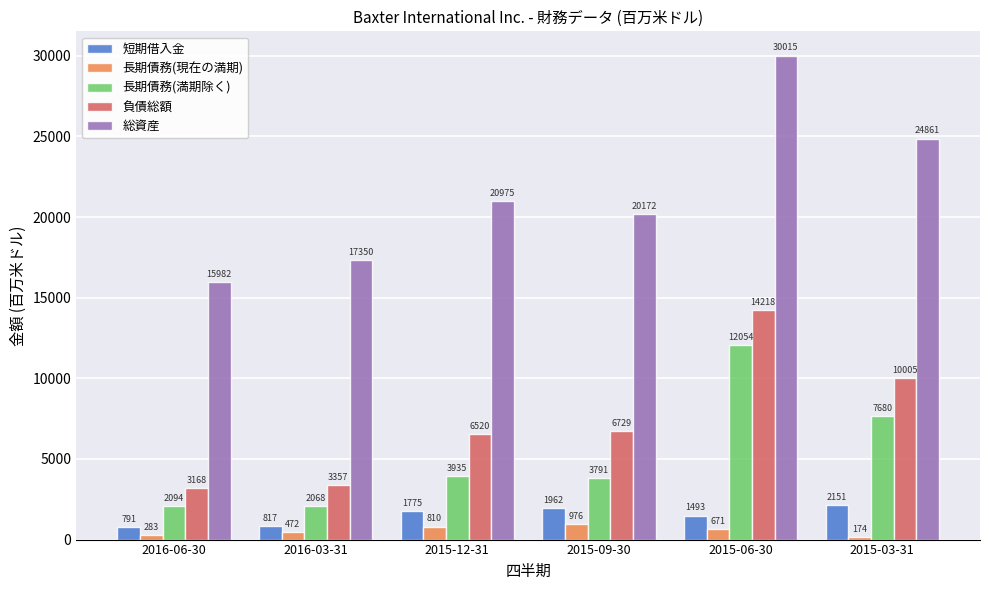

How many distinct data groups are displayed?

5